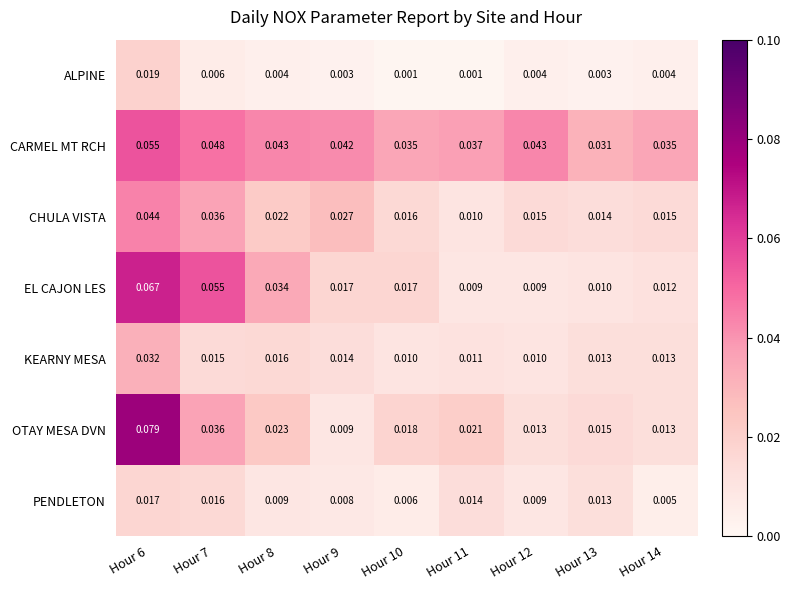

Which series has the largest total across all categories?

CARMEL MT RCH